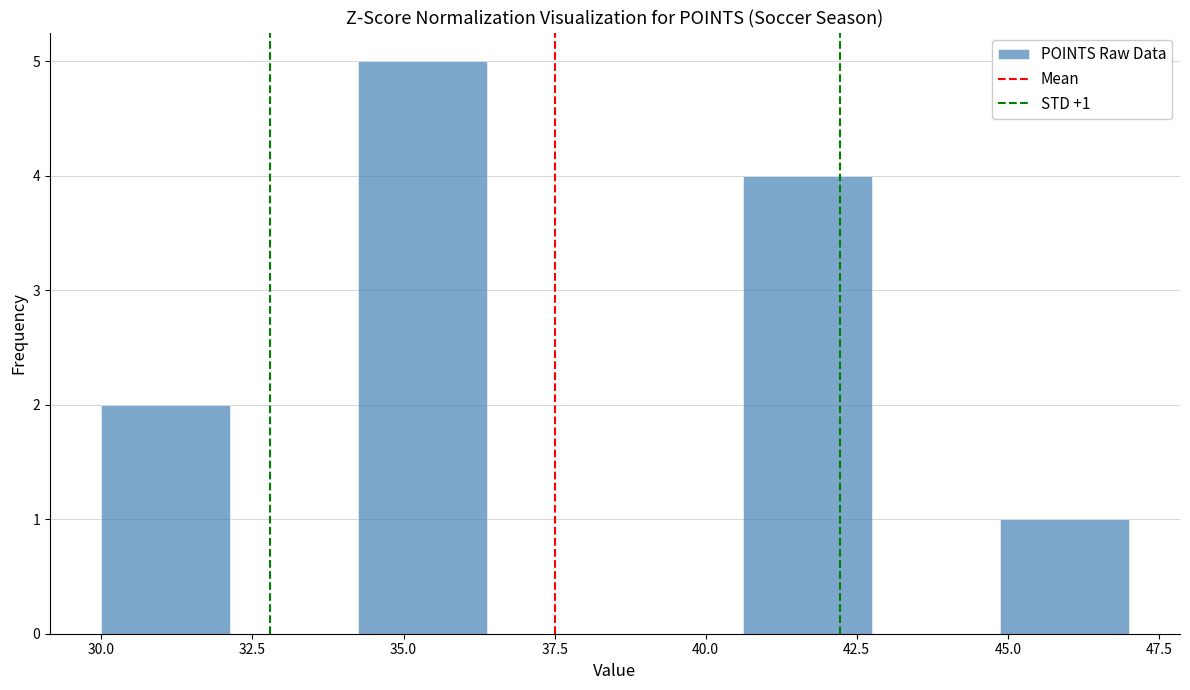

Over which range of the x-axis is the bar tallest?

34.5 to 36.5